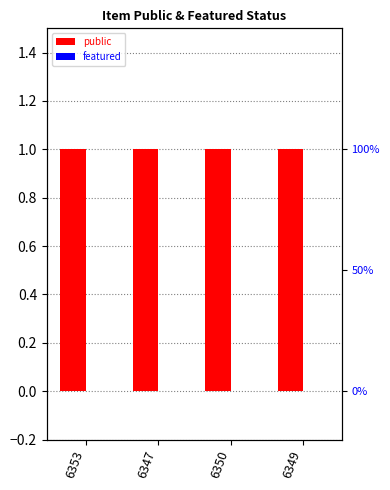

Reading left to right, transcribe all the data shown in this chart.

public: 6353=1	6347=1	6350=1	6349=1
featured: 6353=0	6347=0	6350=0	6349=0